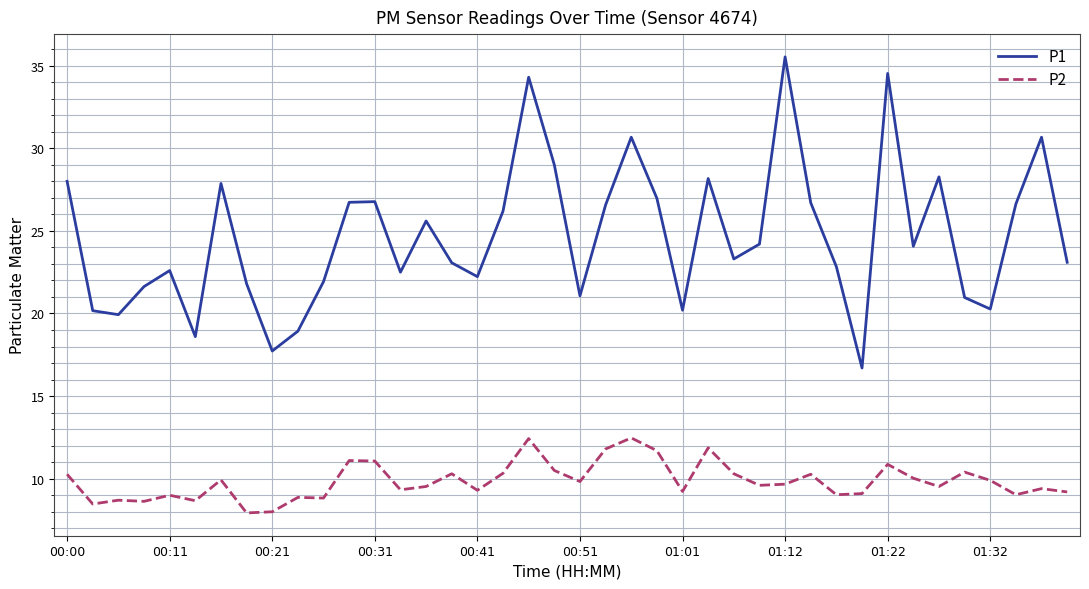

What is the greatest value displayed?

35.5